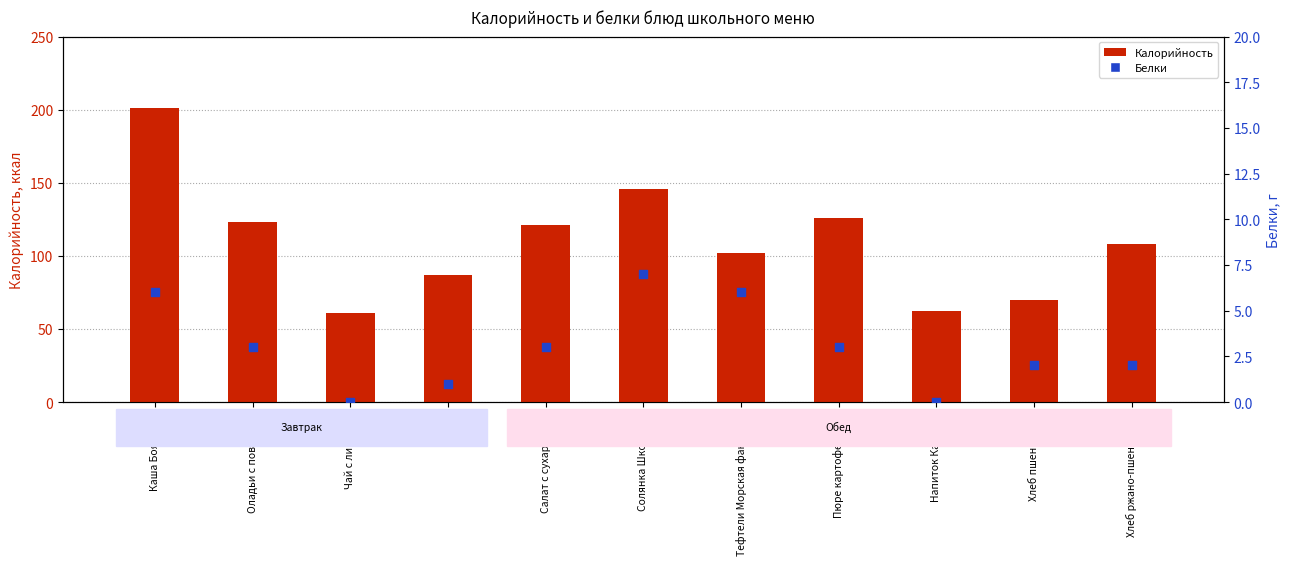

At how many categories does at least one series exceed 1?

11